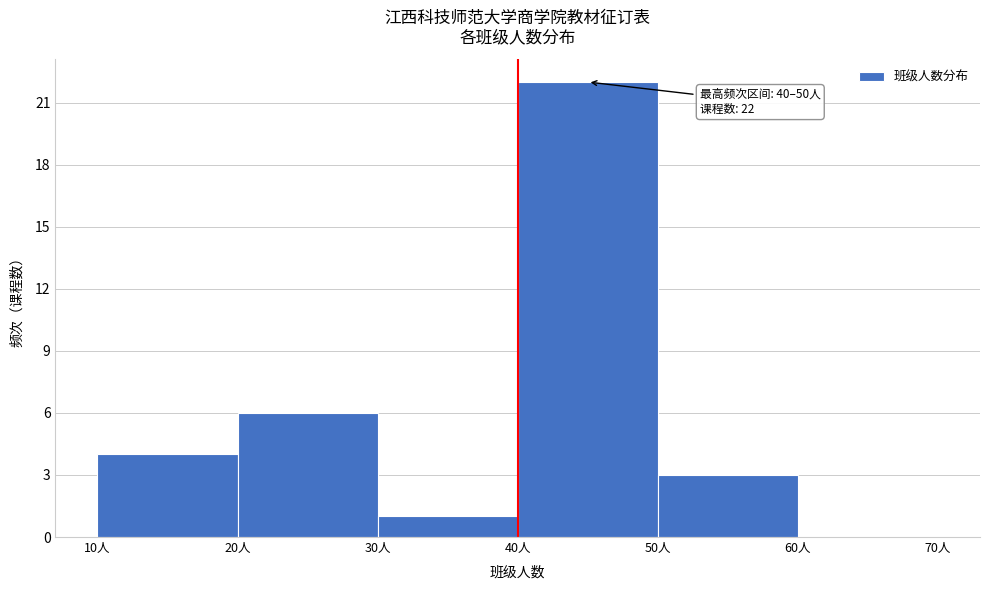

Over which range of the x-axis is the bar tallest?

40 to 50